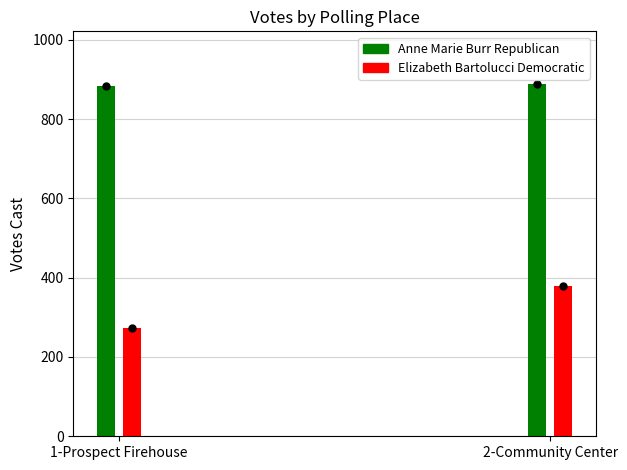

The Elizabeth Bartolucci Democratic series shows 272 at 1-Prospect Firehouse. True or false?

True